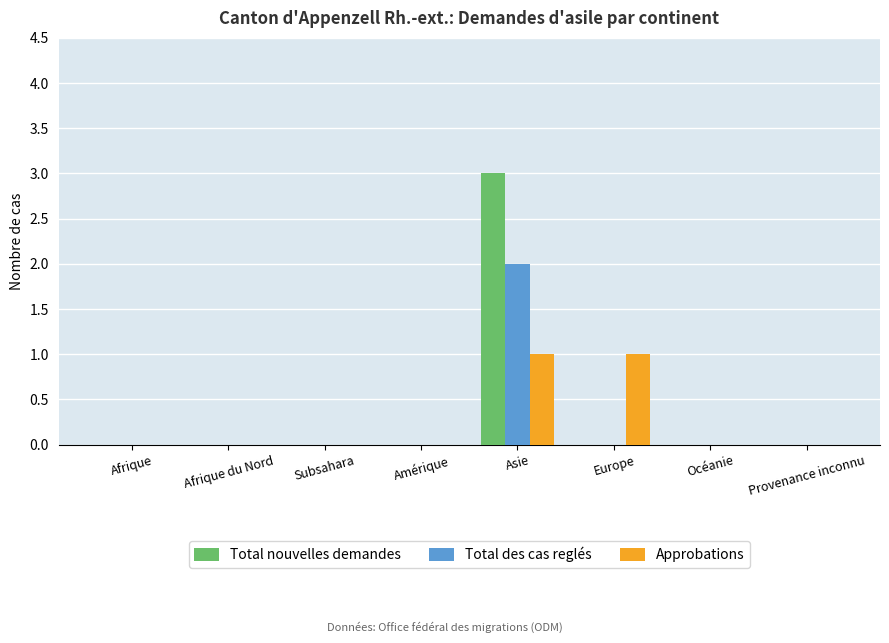

How many groups of bars are there?

8